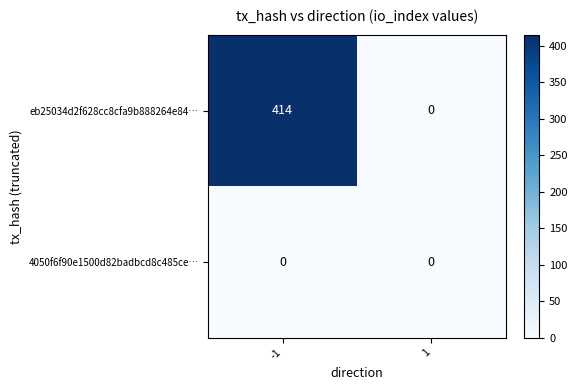

What is the maximum value for eb25034d2f628cc8cfa9b888264e84…?

414